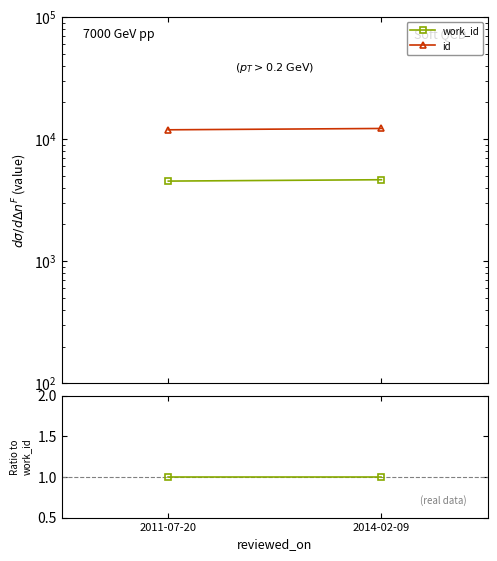

Between 2011-07-20 and 2014-02-09, which series saw the biggest shift?

id